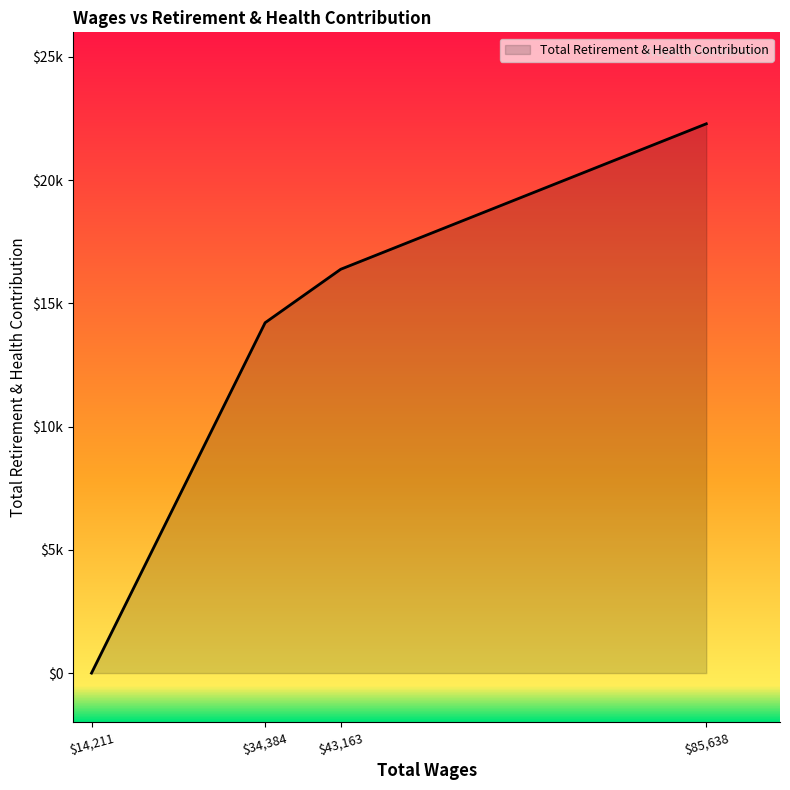

Is this an area chart (filled region under the line)?

Yes